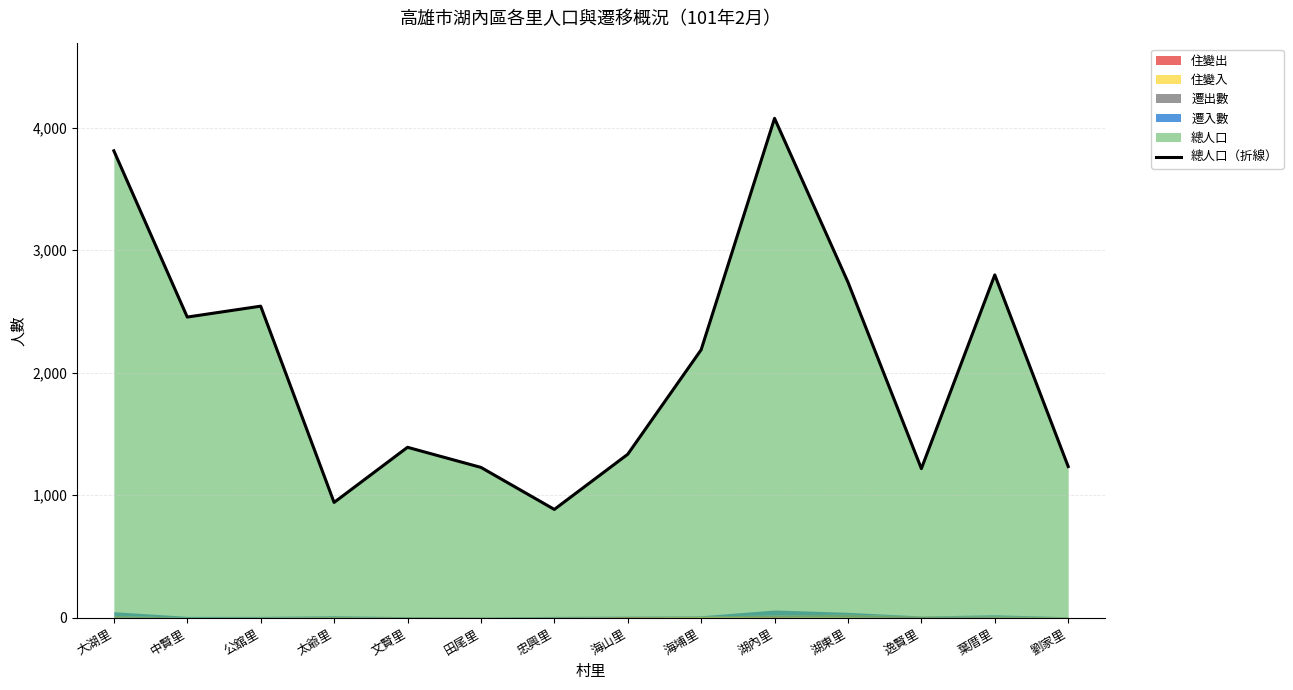

What is the sum of the values at 大湖里 and 田尾里?

5038